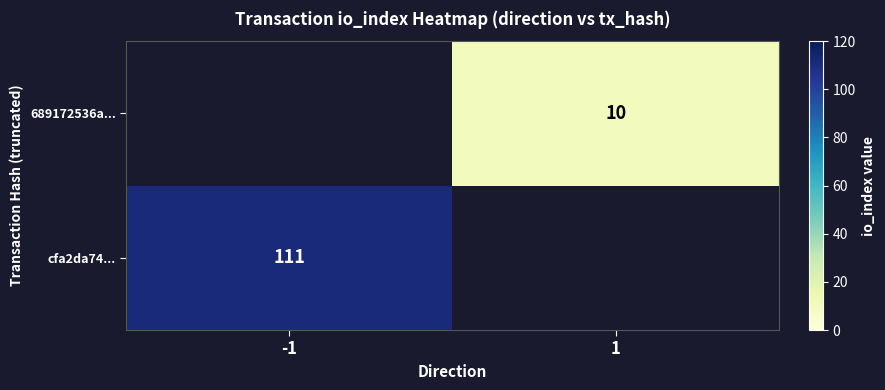

The cfa2da74... series shows 111 at -1. True or false?

True